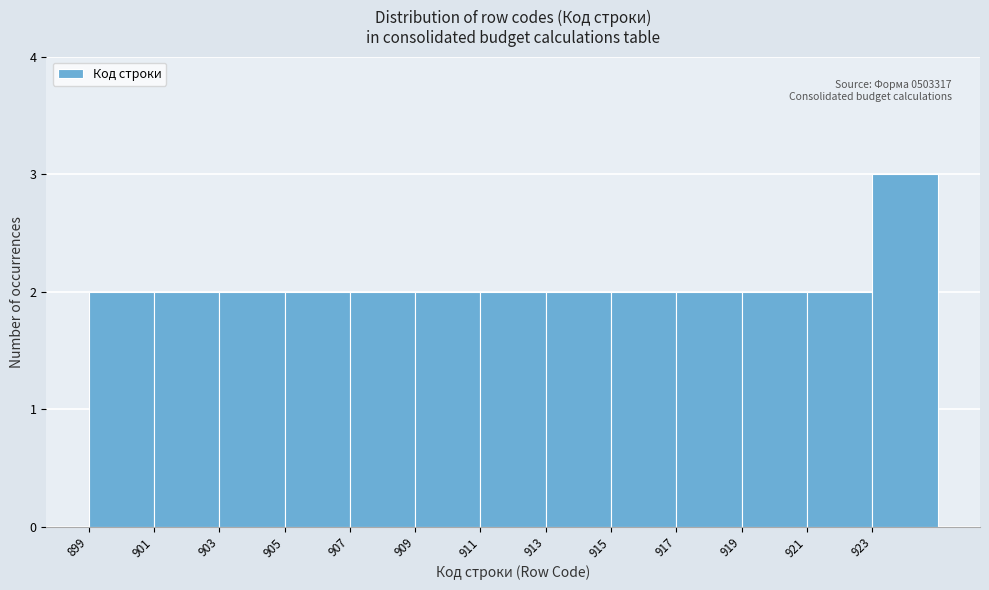

Over which range of the x-axis is the bar tallest?

923 to 925